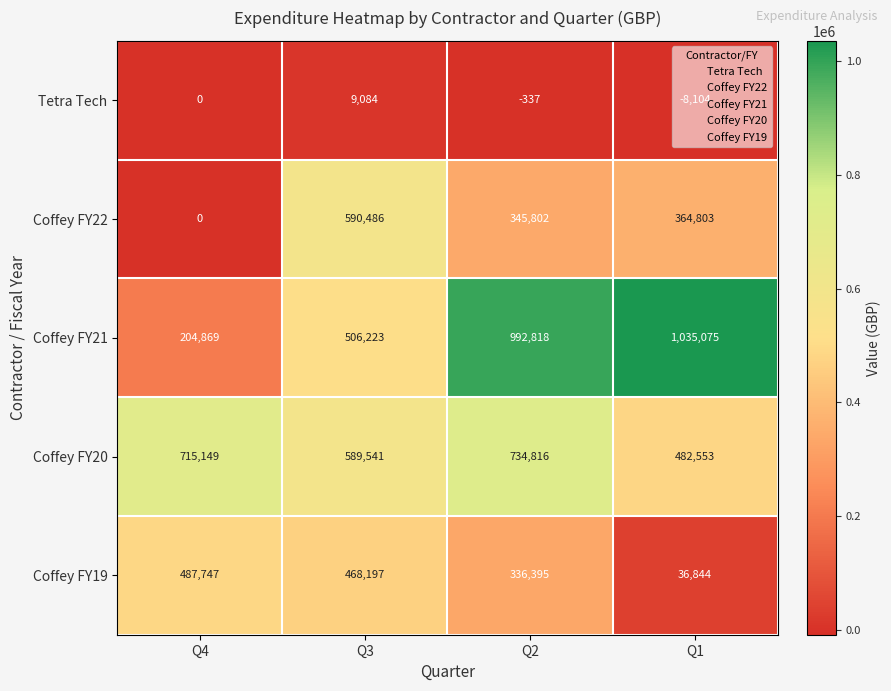

What is the total value across all series at Q3?

2163531